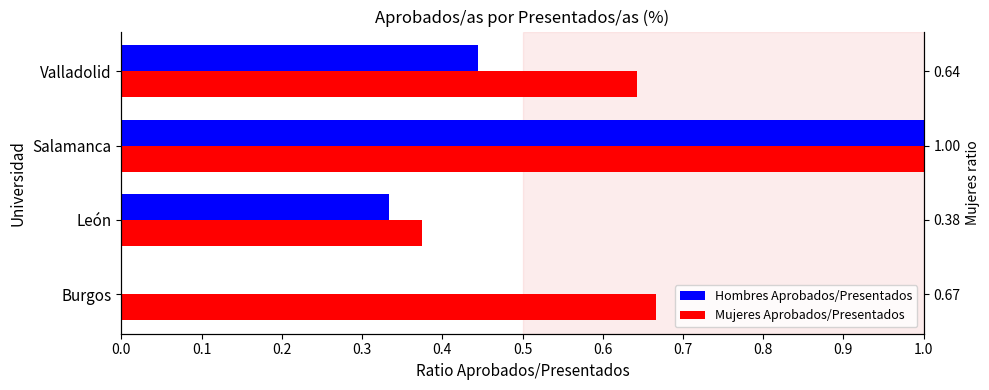

Between Burgos and León, which series saw the biggest shift?

Hombres Aprobados/Presentados